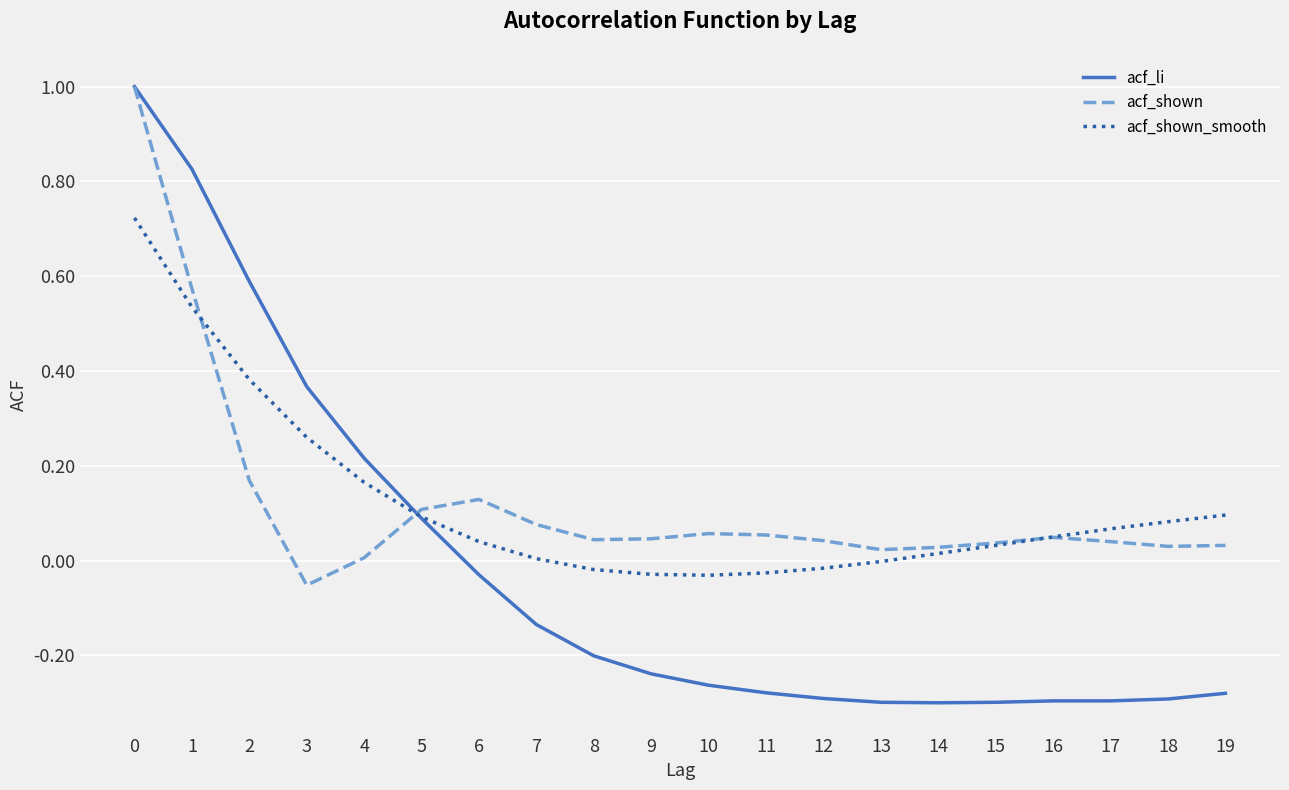

Is the value of acf_shown at 5 greater than the value of acf_shown_smooth at 12?

Yes